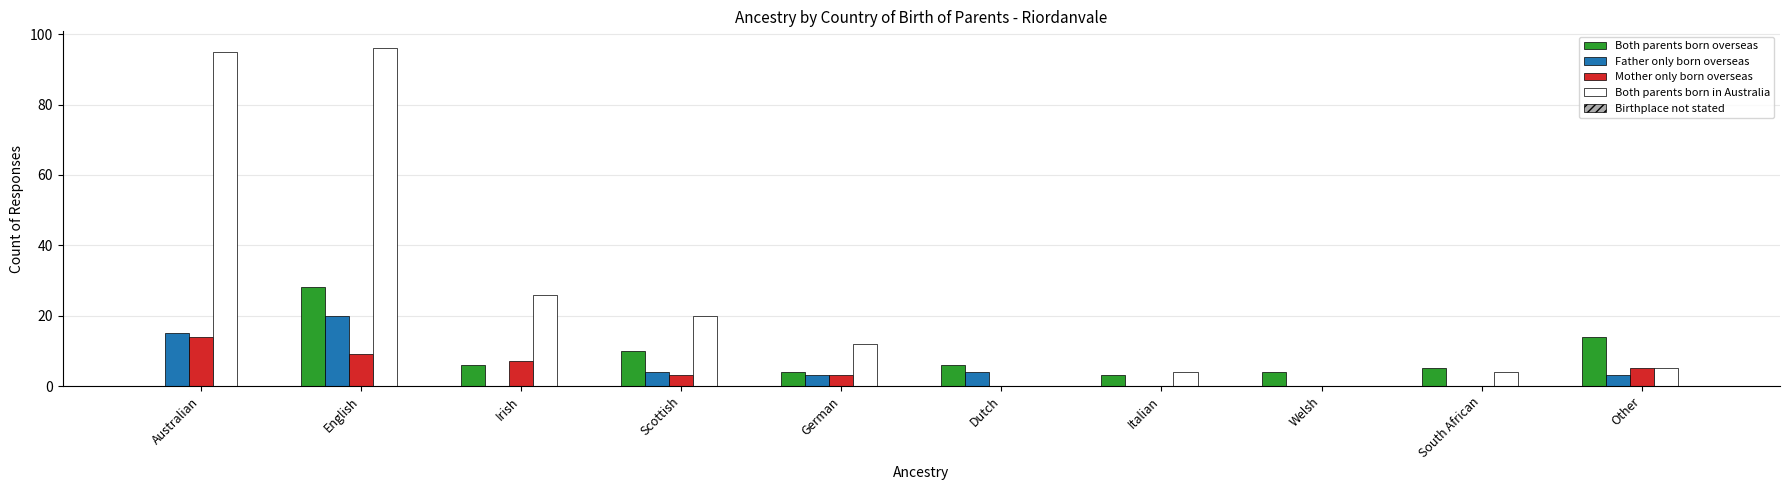

At which label is Mother only born overseas closest to 7?

Irish